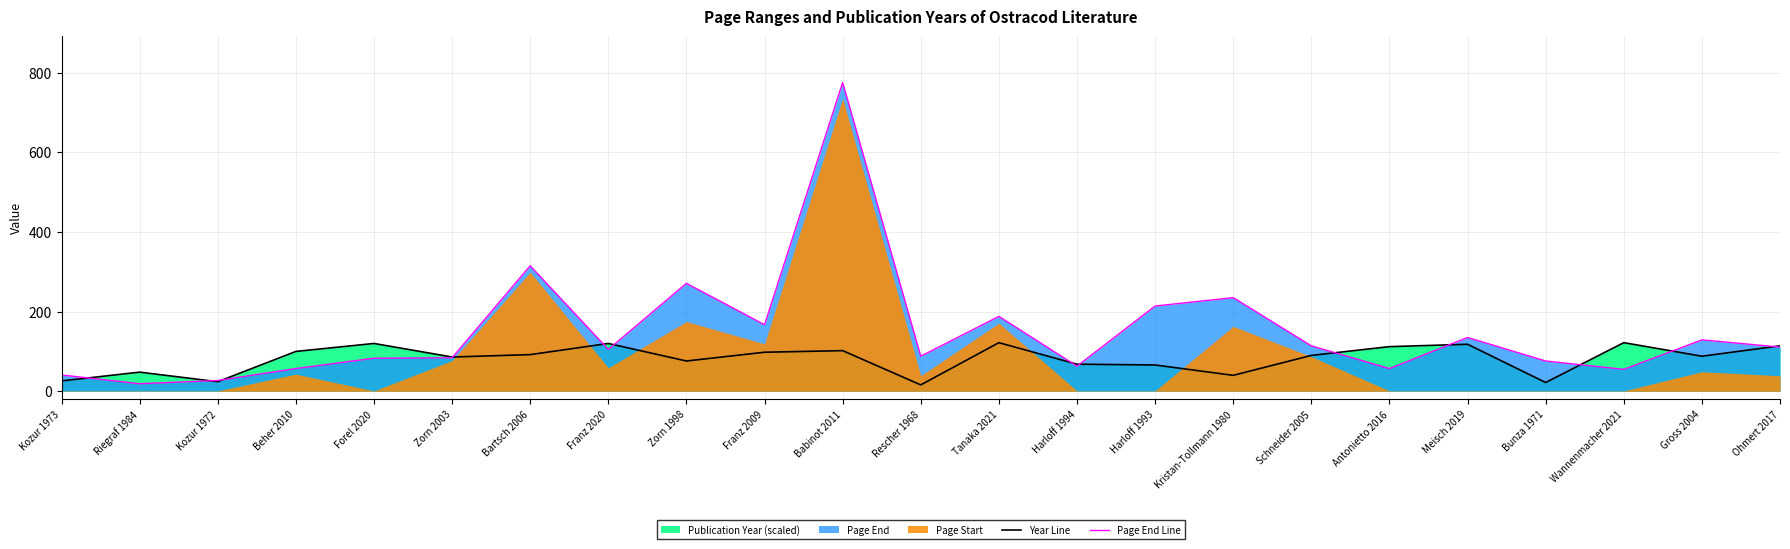

At which category does Year Line reach its first local valley?

Kozur 1972